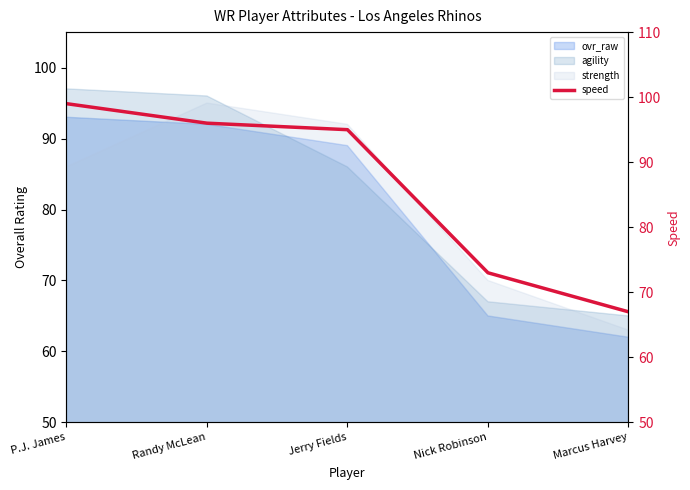

The chart shows a value of 73 at Nick Robinson. True or false?

True